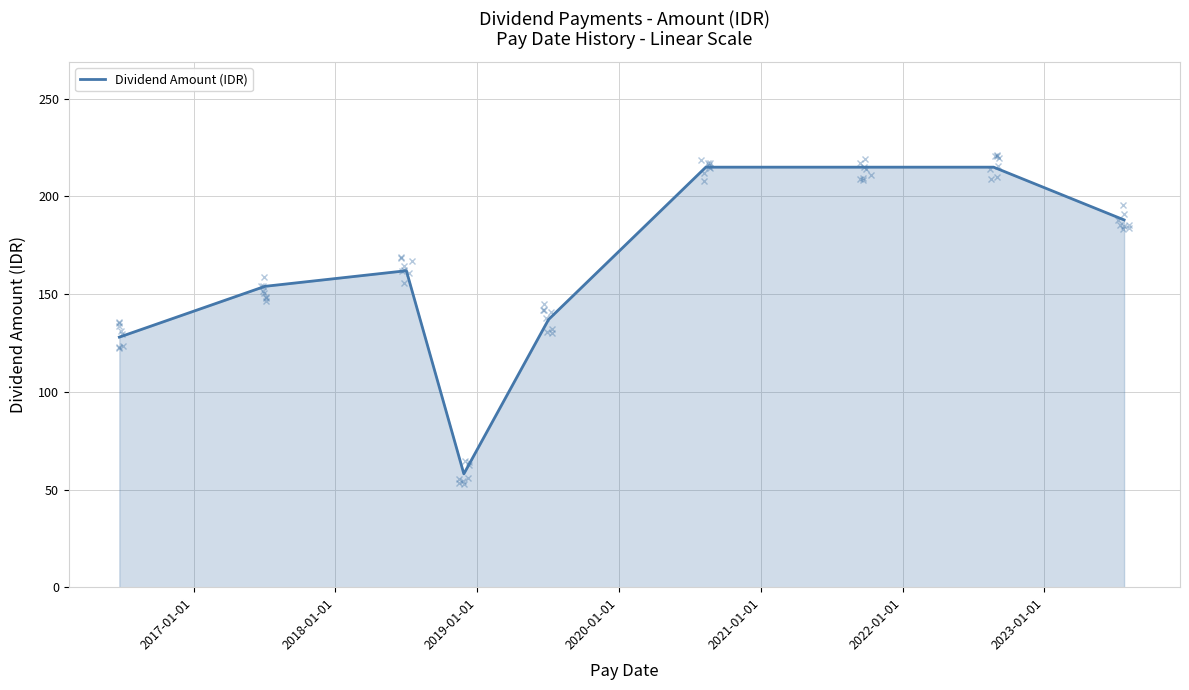

What is the minimum value shown in the chart?

58